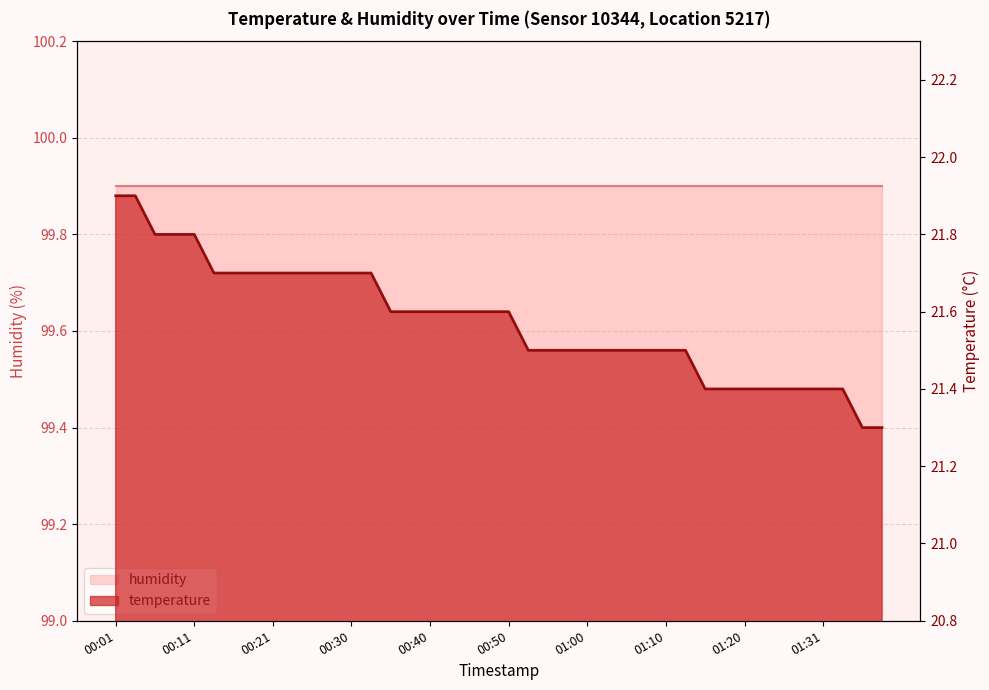

Count the values in the range 21 to 22.

40